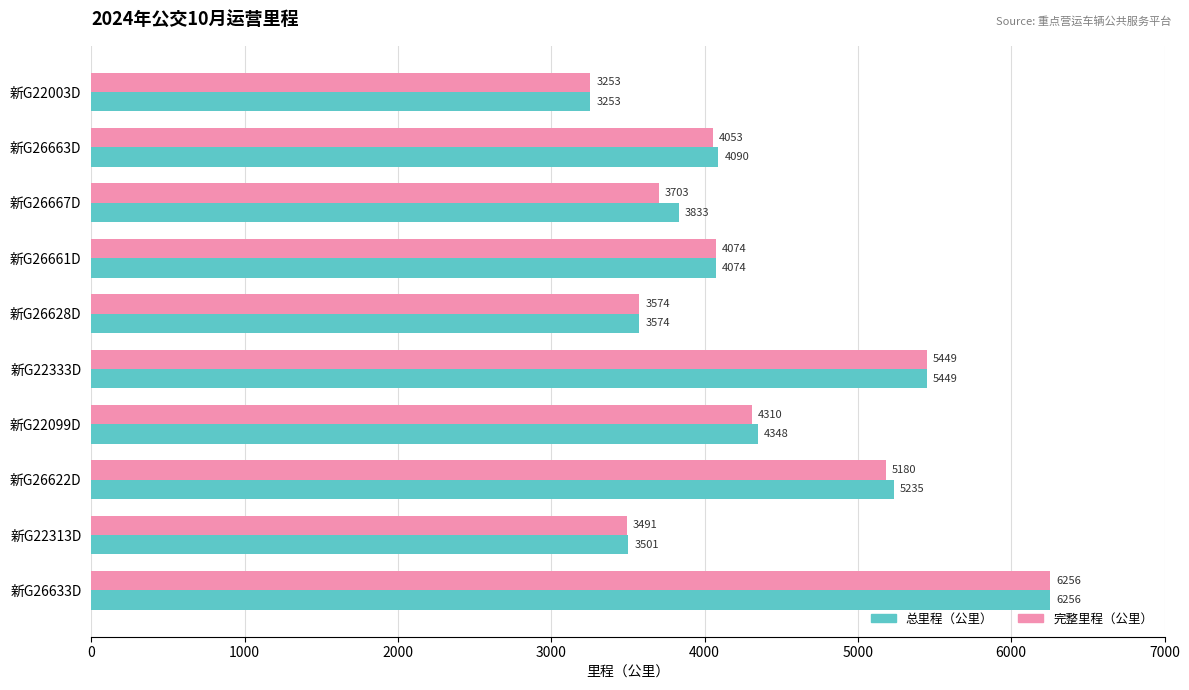

Where is 完整里程（公里） nearest to the value 4754?

新G26622D